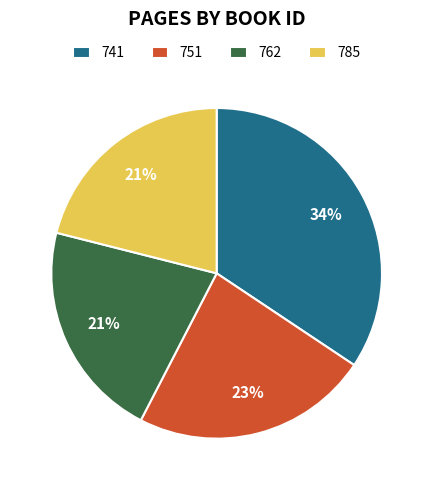

Which has a higher value, 785 or 751?

751